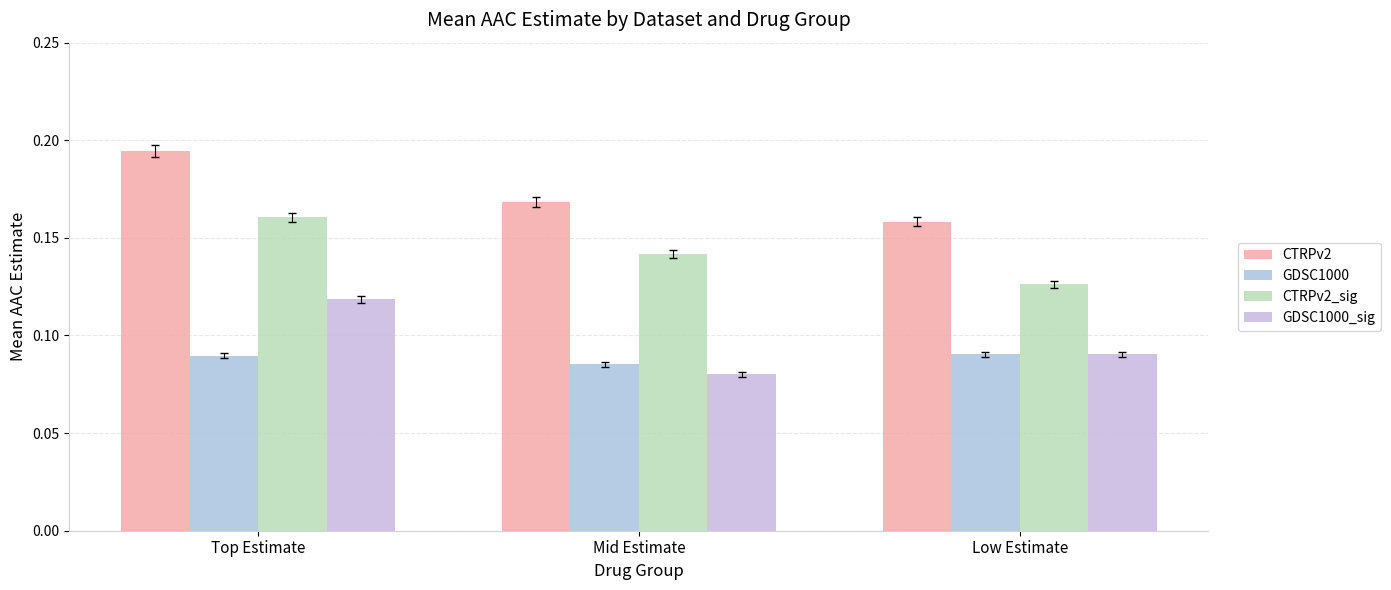

Reading left to right, list all the values displayed in this chart.

CTRPv2: 0.2	0.2	0.2
GDSC1000: 0.1	0.1	0.1
CTRPv2_sig: 0.2	0.1	0.1
GDSC1000_sig: 0.1	0.1	0.1